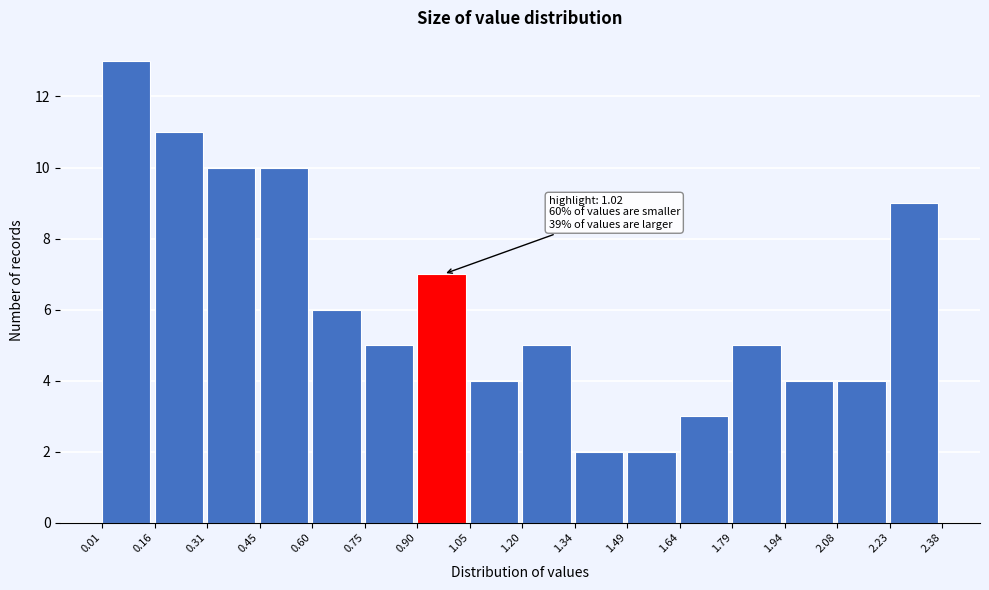

Which range on the x-axis has the tallest bar?

0.01 to 0.16